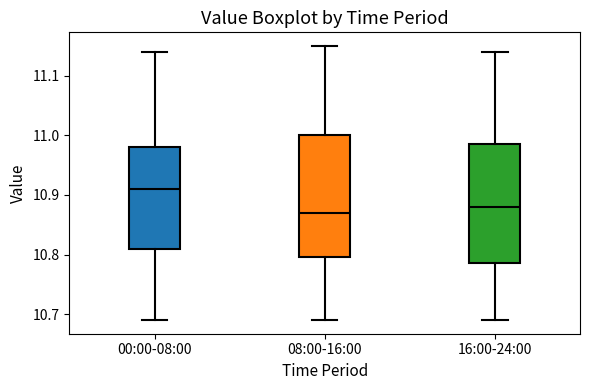

Reading left to right, transcribe this box plot: for each box, give where its median line is, the range the box spans, and where its two whiskers end, as read against the y-axis. The values are not printed on the chart, so give them approximately, as read against the axis.

00:00-08:00: median 10.91, box 10.81 to 10.98, whiskers 10.69 to 11.14
08:00-16:00: median 10.87, box 10.80 to 11.00, whiskers 10.69 to 11.15
16:00-24:00: median 10.88, box 10.79 to 10.99, whiskers 10.69 to 11.14